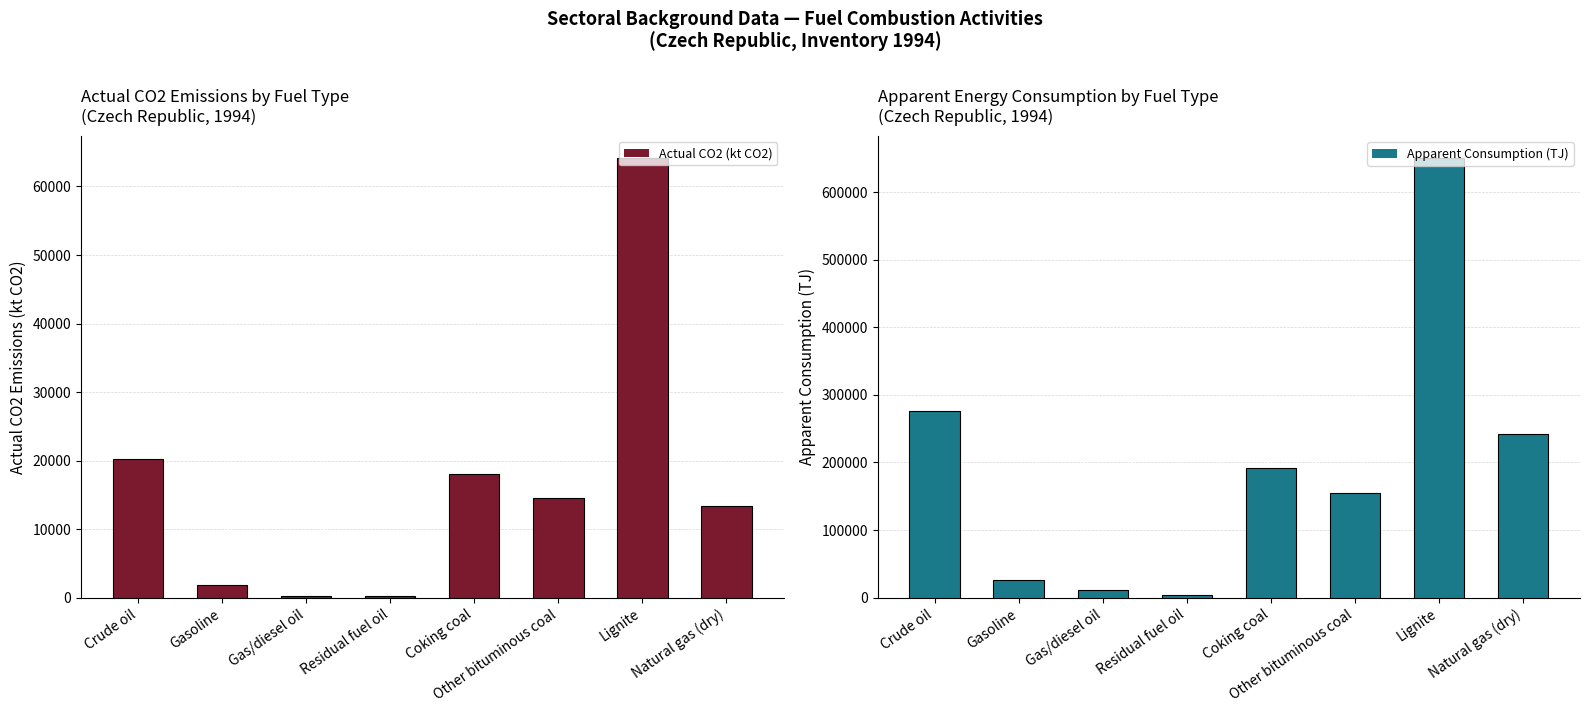

Reading right to left, list all the values displayed in this chart.

Actual CO2 (kt CO2): 13336.4	64151.9	14516.7	17981.4	254.8	195.4	1788.5	20249.2
Apparent Consumption (TJ): 242755.1	650786.5	155327.2	191716.7	3291.4	11011.9	25810.0	276250.6